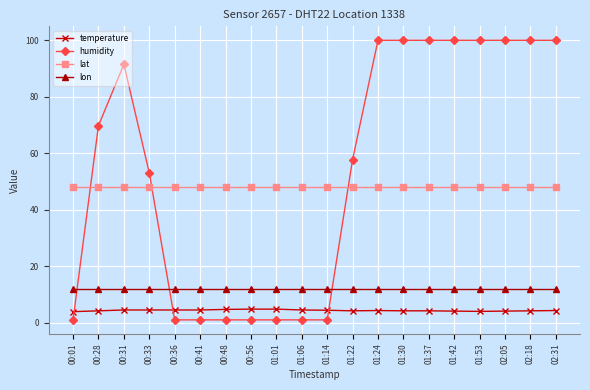

The value of lon at 02:05 is 11.8. True or false?

True